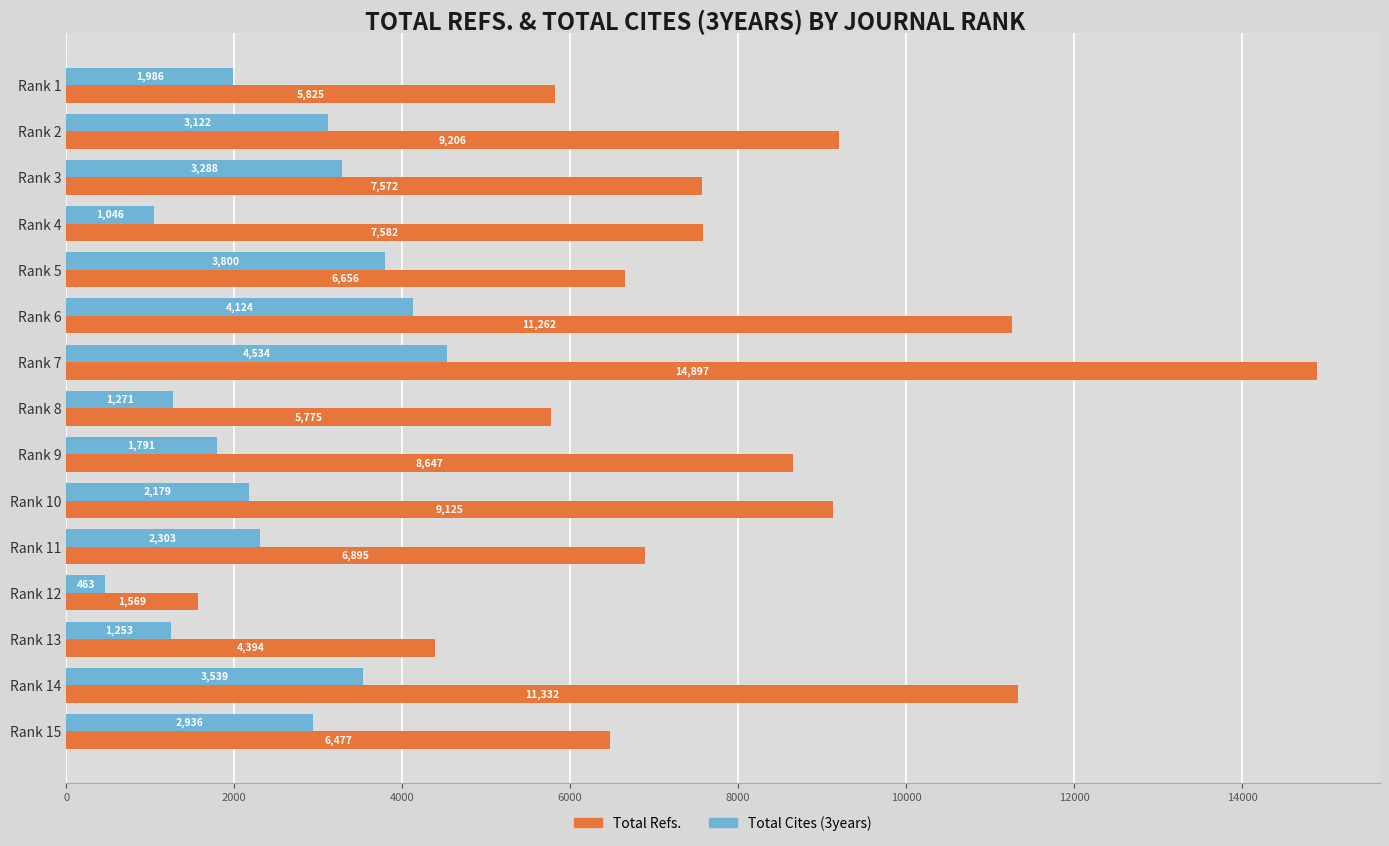

Which series has the widest spread of values?

Total Refs.